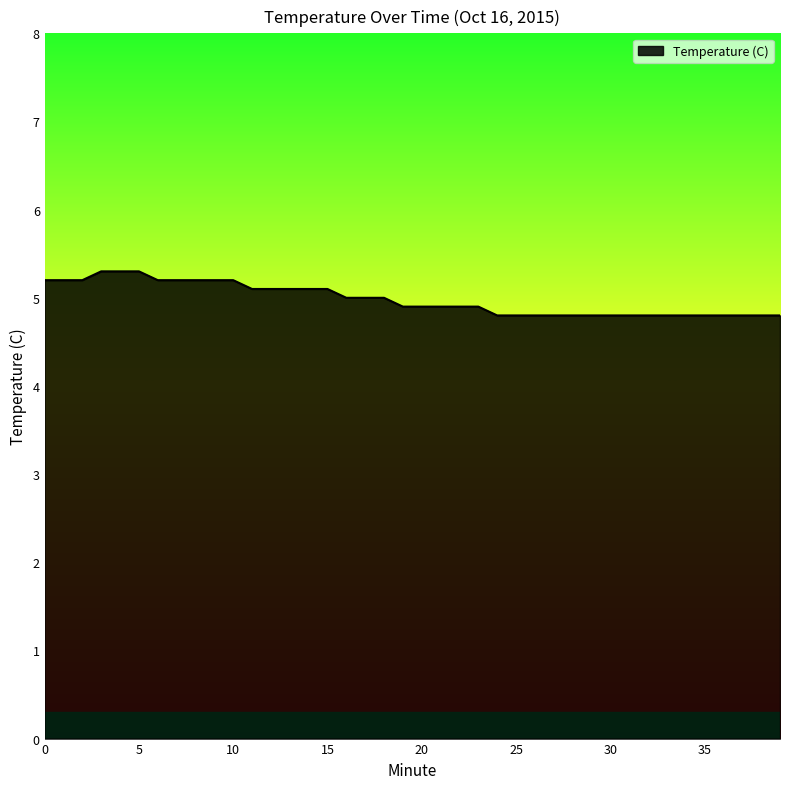

What is the minimum value shown in the chart?

4.8